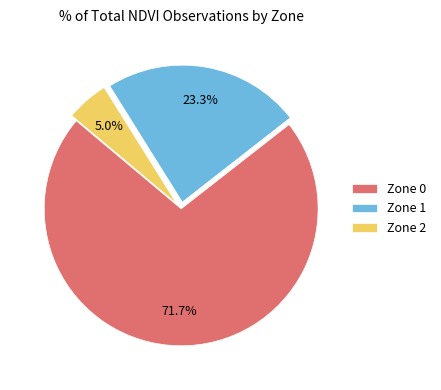

To the nearest percent, what is the difference between the Zone 2 and Zone 0 slice percentages?

67%